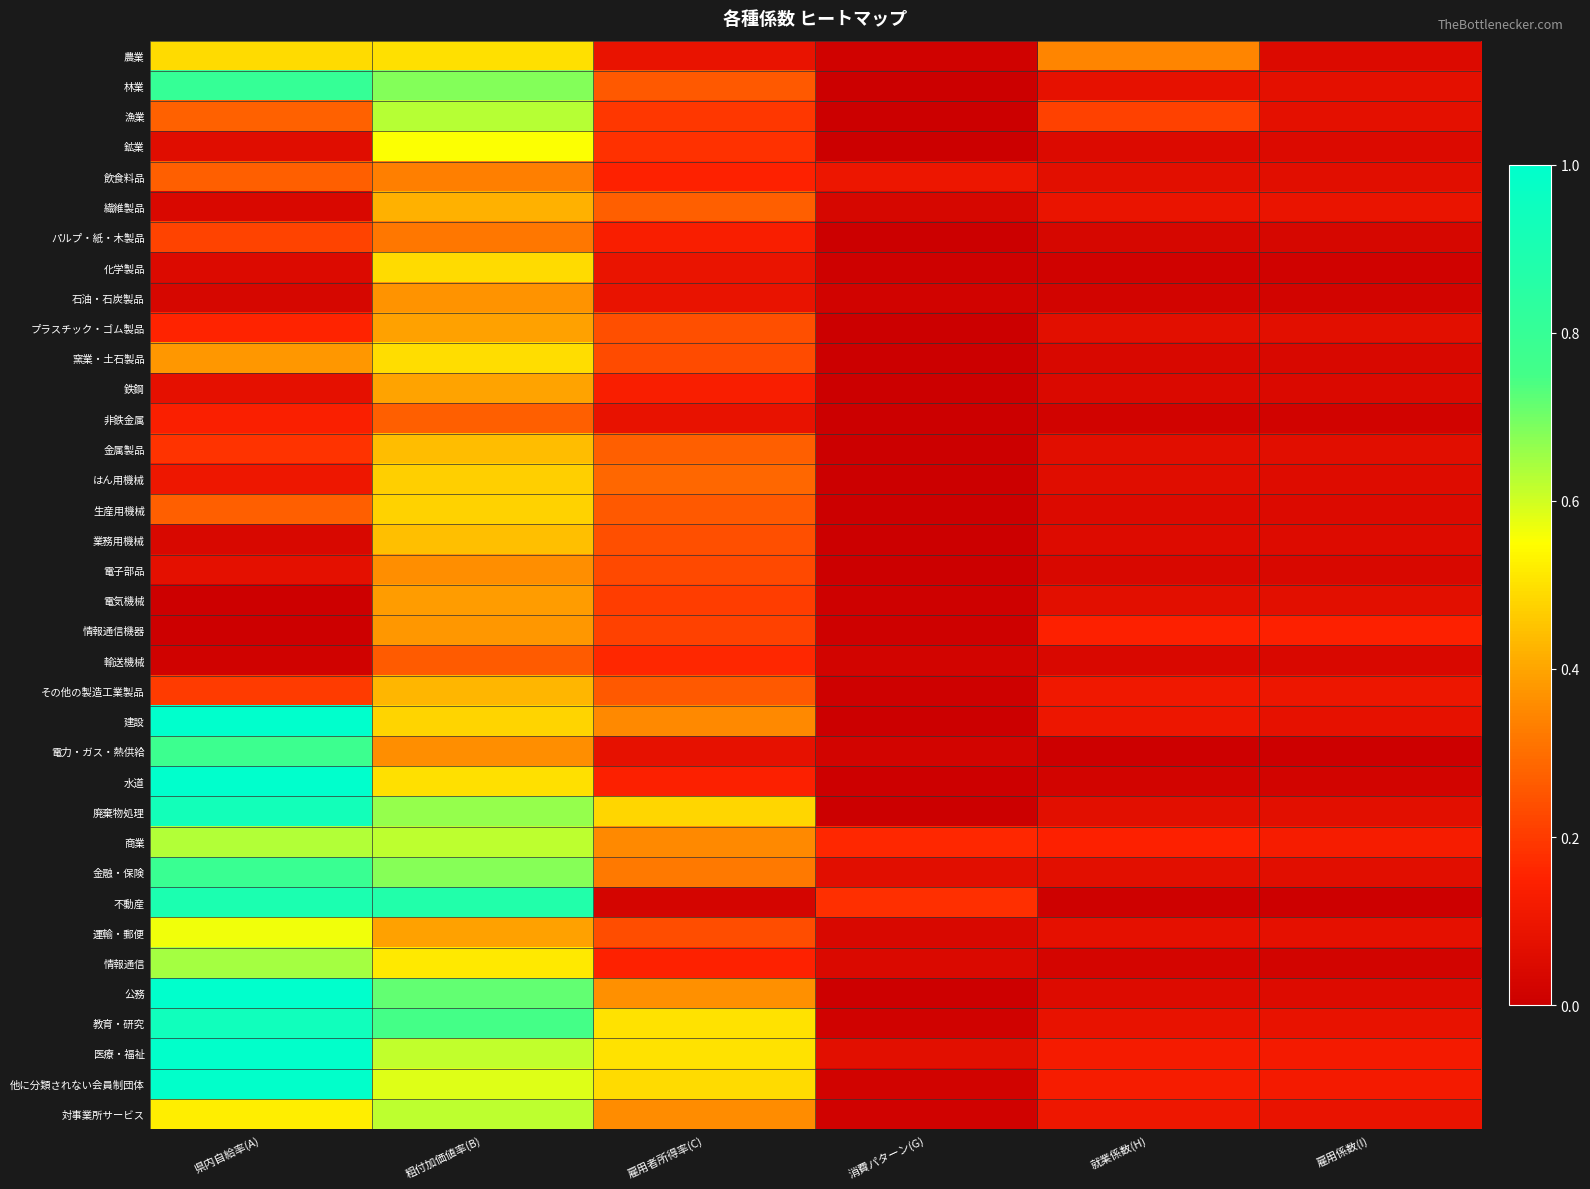

Reading right to left, list all the values displayed in this chart.

農業: 雇用係数(I)=0.0	就業係数(H)=0.3	消費パターン(G)=0.0	雇用者所得率(C)=0.1	粗付加価値率(B)=0.5	県内自給率(A)=0.5
林業: 雇用係数(I)=0.1	就業係数(H)=0.1	消費パターン(G)=0.0	雇用者所得率(C)=0.3	粗付加価値率(B)=0.7	県内自給率(A)=0.8
漁業: 雇用係数(I)=0.1	就業係数(H)=0.2	消費パターン(G)=0.0	雇用者所得率(C)=0.2	粗付加価値率(B)=0.6	県内自給率(A)=0.3
鉱業: 雇用係数(I)=0.0	就業係数(H)=0.0	消費パターン(G)=0.0	雇用者所得率(C)=0.2	粗付加価値率(B)=0.6	県内自給率(A)=0.1
飲食料品: 雇用係数(I)=0.1	就業係数(H)=0.1	消費パターン(G)=0.1	雇用者所得率(C)=0.1	粗付加価値率(B)=0.3	県内自給率(A)=0.3
繊維製品: 雇用係数(I)=0.1	就業係数(H)=0.1	消費パターン(G)=0.0	雇用者所得率(C)=0.3	粗付加価値率(B)=0.4	県内自給率(A)=0.0
パルプ・紙・木製品: 雇用係数(I)=0.0	就業係数(H)=0.0	消費パターン(G)=0.0	雇用者所得率(C)=0.1	粗付加価値率(B)=0.3	県内自給率(A)=0.2
化学製品: 雇用係数(I)=0.0	就業係数(H)=0.0	消費パターン(G)=0.0	雇用者所得率(C)=0.1	粗付加価値率(B)=0.5	県内自給率(A)=0.0
石油・石炭製品: 雇用係数(I)=0.0	就業係数(H)=0.0	消費パターン(G)=0.0	雇用者所得率(C)=0.1	粗付加価値率(B)=0.4	県内自給率(A)=0.0
プラスチック・ゴム製品: 雇用係数(I)=0.1	就業係数(H)=0.1	消費パターン(G)=0.0	雇用者所得率(C)=0.2	粗付加価値率(B)=0.4	県内自給率(A)=0.2
窯業・土石製品: 雇用係数(I)=0.0	就業係数(H)=0.0	消費パターン(G)=0.0	雇用者所得率(C)=0.2	粗付加価値率(B)=0.5	県内自給率(A)=0.4
鉄鋼: 雇用係数(I)=0.0	就業係数(H)=0.0	消費パターン(G)=-0.0	雇用者所得率(C)=0.1	粗付加価値率(B)=0.4	県内自給率(A)=0.1
非鉄金属: 雇用係数(I)=0.0	就業係数(H)=0.0	消費パターン(G)=0.0	雇用者所得率(C)=0.1	粗付加価値率(B)=0.3	県内自給率(A)=0.1
金属製品: 雇用係数(I)=0.1	就業係数(H)=0.1	消費パターン(G)=0.0	雇用者所得率(C)=0.3	粗付加価値率(B)=0.4	県内自給率(A)=0.2
はん用機械: 雇用係数(I)=0.1	就業係数(H)=0.1	消費パターン(G)=0.0	雇用者所得率(C)=0.3	粗付加価値率(B)=0.5	県内自給率(A)=0.1
生産用機械: 雇用係数(I)=0.0	就業係数(H)=0.0	消費パターン(G)=0.0	雇用者所得率(C)=0.3	粗付加価値率(B)=0.5	県内自給率(A)=0.3
業務用機械: 雇用係数(I)=0.1	就業係数(H)=0.1	消費パターン(G)=0.0	雇用者所得率(C)=0.2	粗付加価値率(B)=0.4	県内自給率(A)=0.0
電子部品: 雇用係数(I)=0.0	就業係数(H)=0.0	消費パターン(G)=0.0	雇用者所得率(C)=0.2	粗付加価値率(B)=0.4	県内自給率(A)=0.1
電気機械: 雇用係数(I)=0.1	就業係数(H)=0.1	消費パターン(G)=0.0	雇用者所得率(C)=0.2	粗付加価値率(B)=0.4	県内自給率(A)=0.0
情報通信機器: 雇用係数(I)=0.1	就業係数(H)=0.1	消費パターン(G)=0.0	雇用者所得率(C)=0.2	粗付加価値率(B)=0.4	県内自給率(A)=0.0
輸送機械: 雇用係数(I)=0.0	就業係数(H)=0.0	消費パターン(G)=0.0	雇用者所得率(C)=0.2	粗付加価値率(B)=0.3	県内自給率(A)=0.0
その他の製造工業製品: 雇用係数(I)=0.1	就業係数(H)=0.1	消費パターン(G)=0.0	雇用者所得率(C)=0.3	粗付加価値率(B)=0.4	県内自給率(A)=0.2
建設: 雇用係数(I)=0.1	就業係数(H)=0.1	消費パターン(G)=0.0	雇用者所得率(C)=0.4	粗付加価値率(B)=0.5	県内自給率(A)=1.0
電力・ガス・熱供給: 雇用係数(I)=0.0	就業係数(H)=0.0	消費パターン(G)=0.0	雇用者所得率(C)=0.1	粗付加価値率(B)=0.4	県内自給率(A)=0.8
水道: 雇用係数(I)=0.0	就業係数(H)=0.0	消費パターン(G)=0.0	雇用者所得率(C)=0.1	粗付加価値率(B)=0.5	県内自給率(A)=1.0
廃棄物処理: 雇用係数(I)=0.1	就業係数(H)=0.1	消費パターン(G)=0.0	雇用者所得率(C)=0.5	粗付加価値率(B)=0.7	県内自給率(A)=0.9
商業: 雇用係数(I)=0.1	就業係数(H)=0.1	消費パターン(G)=0.2	雇用者所得率(C)=0.4	粗付加価値率(B)=0.6	県内自給率(A)=0.6
金融・保険: 雇用係数(I)=0.1	就業係数(H)=0.1	消費パターン(G)=0.1	雇用者所得率(C)=0.3	粗付加価値率(B)=0.7	県内自給率(A)=0.8
不動産: 雇用係数(I)=0.0	就業係数(H)=0.0	消費パターン(G)=0.2	雇用者所得率(C)=0.0	粗付加価値率(B)=0.9	県内自給率(A)=0.9
運輸・郵便: 雇用係数(I)=0.1	就業係数(H)=0.1	消費パターン(G)=0.0	雇用者所得率(C)=0.2	粗付加価値率(B)=0.4	県内自給率(A)=0.6
情報通信: 雇用係数(I)=0.0	就業係数(H)=0.0	消費パターン(G)=0.0	雇用者所得率(C)=0.2	粗付加価値率(B)=0.5	県内自給率(A)=0.6
公務: 雇用係数(I)=0.1	就業係数(H)=0.1	消費パターン(G)=0.0	雇用者所得率(C)=0.4	粗付加価値率(B)=0.7	県内自給率(A)=1.0
教育・研究: 雇用係数(I)=0.1	就業係数(H)=0.1	消費パターン(G)=0.0	雇用者所得率(C)=0.5	粗付加価値率(B)=0.7	県内自給率(A)=0.9
医療・福祉: 雇用係数(I)=0.1	就業係数(H)=0.1	消費パターン(G)=0.1	雇用者所得率(C)=0.5	粗付加価値率(B)=0.6	県内自給率(A)=1.0
他に分類されない会員制団体: 雇用係数(I)=0.1	就業係数(H)=0.1	消費パターン(G)=0.0	雇用者所得率(C)=0.5	粗付加価値率(B)=0.6	県内自給率(A)=1.0
対事業所サービス: 雇用係数(I)=0.1	就業係数(H)=0.1	消費パターン(G)=0.0	雇用者所得率(C)=0.4	粗付加価値率(B)=0.6	県内自給率(A)=0.5